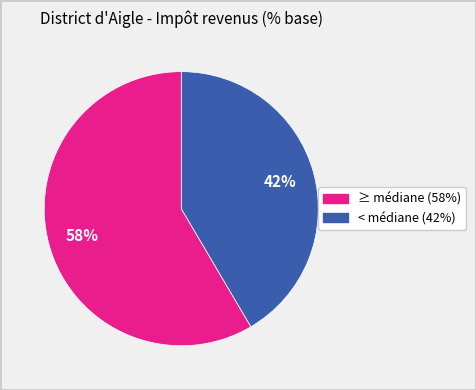

To the nearest percent, what is the average slice percentage?

50%